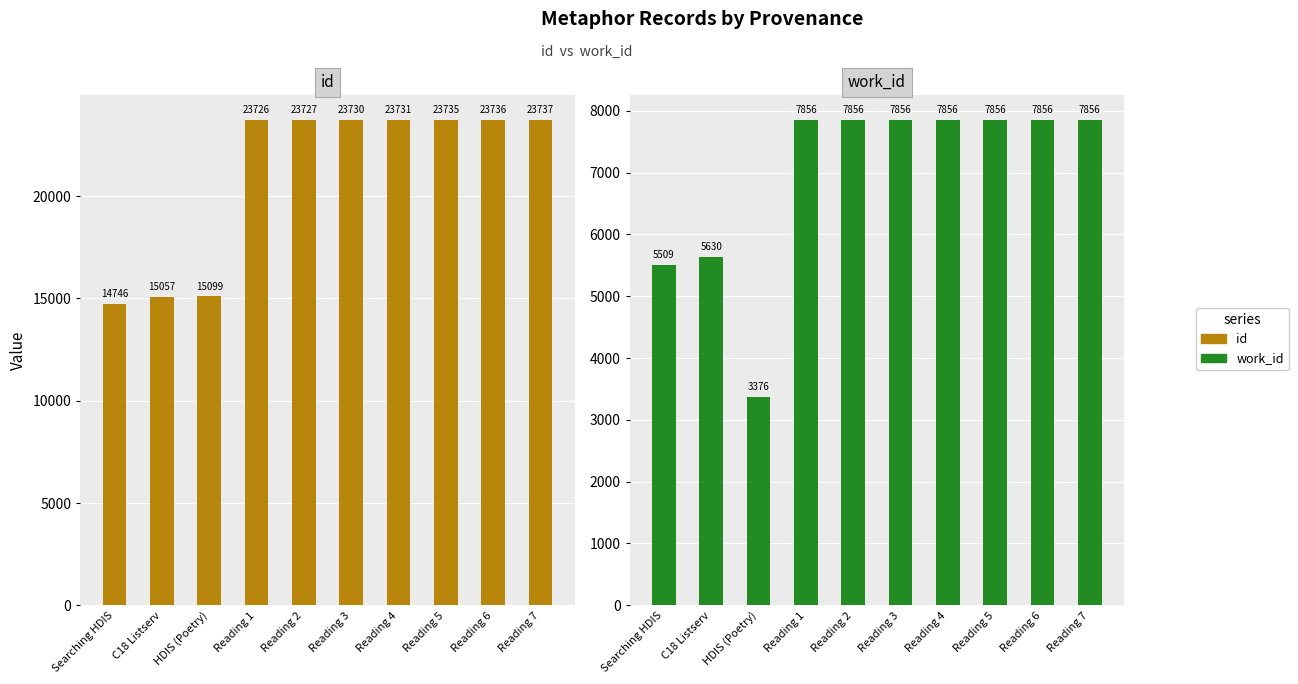

Reading left to right, extract all data points from this chart.

id: 14746	15057	15099	23726	23727	23730	23731	23735	23736	23737
work_id: 5509	5630	3376	7856	7856	7856	7856	7856	7856	7856